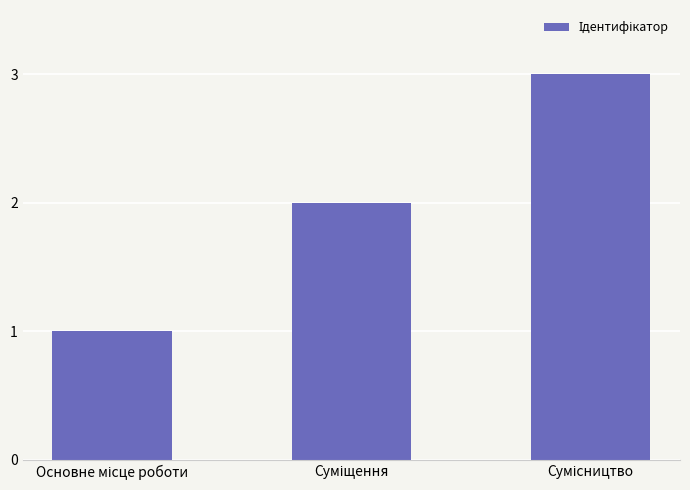

What is the sum of all values?

6